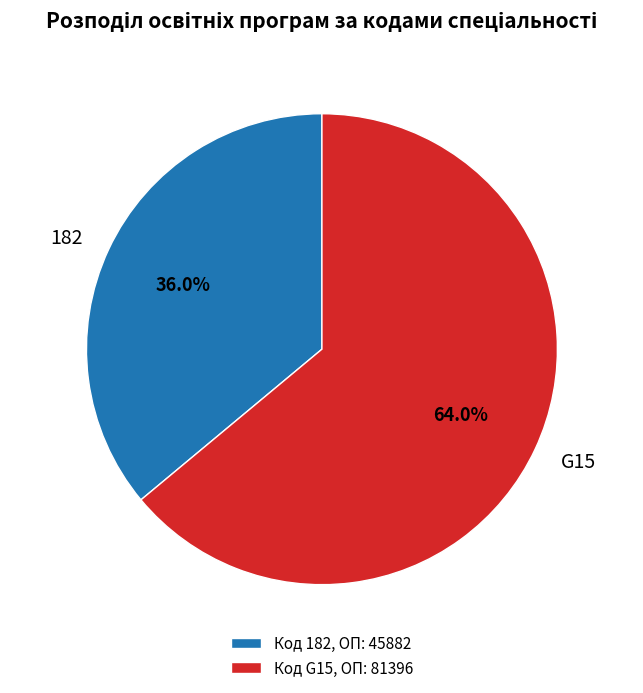

Approximately how many times larger is the value at G15 compared to 182?

1.8